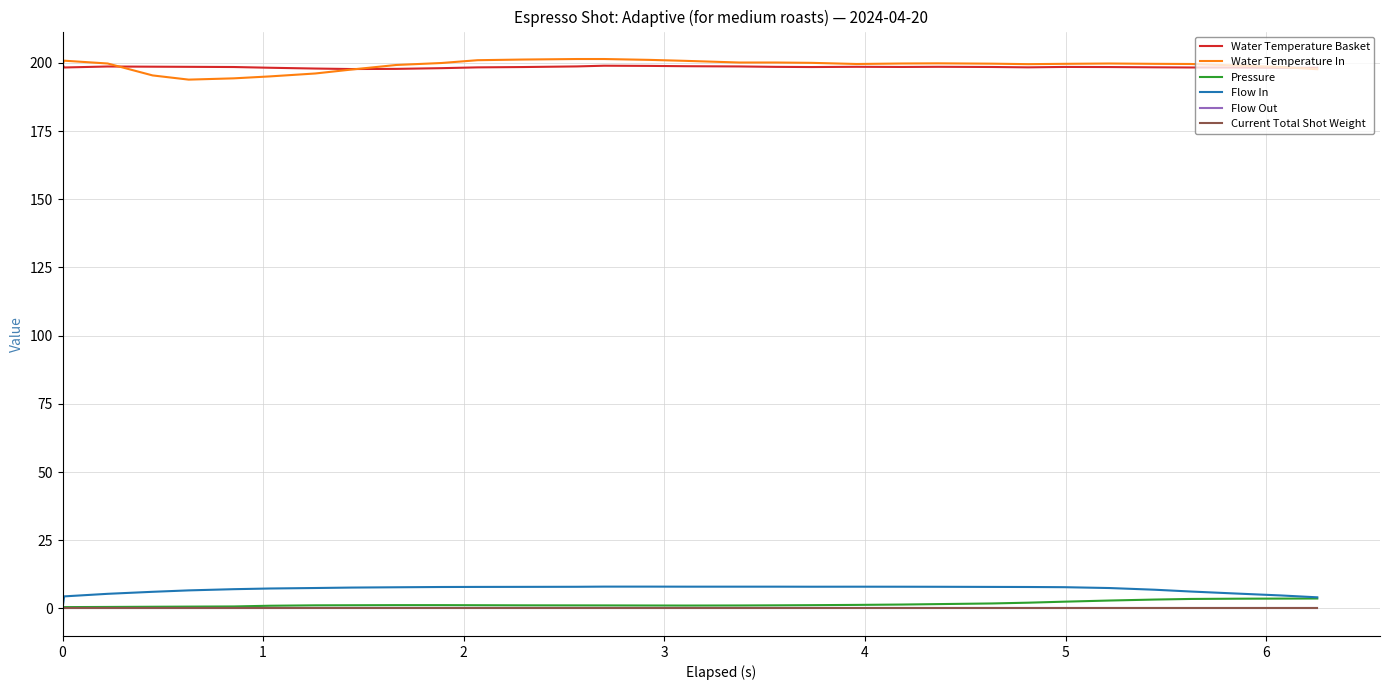

Does the chart have visible grid lines?

Yes